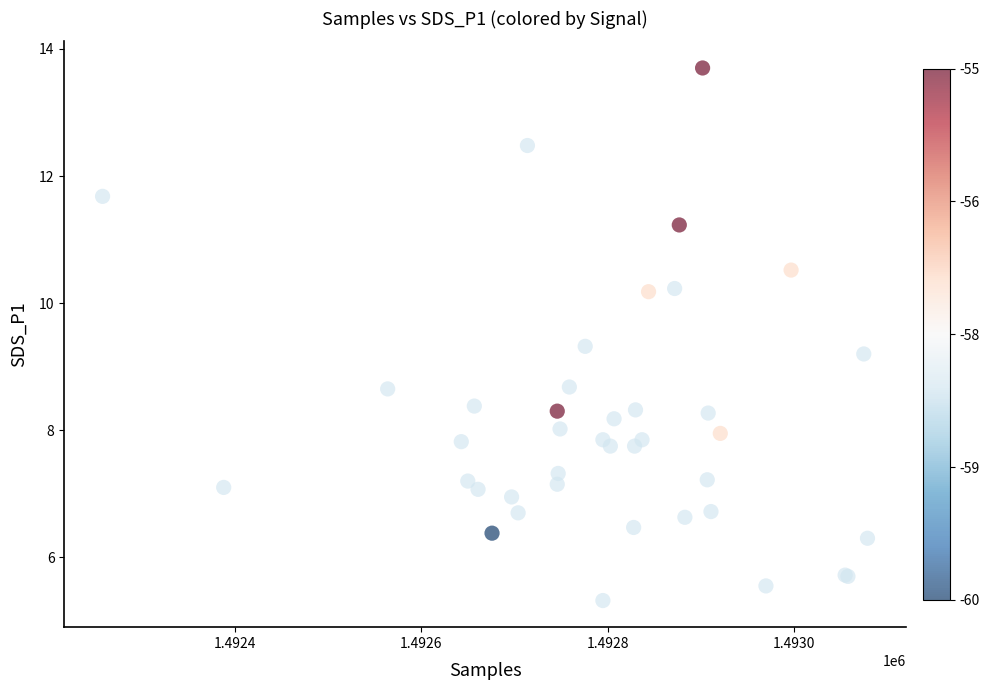

What Y value in the scatter plot is closest to 9?

9.2